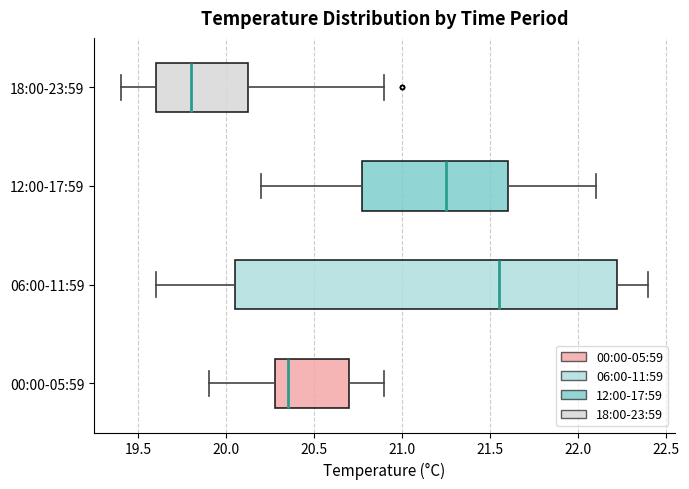

Reading bottom to top, transcribe this box plot: for each box, give where its median line is, the range the box spans, and where its two whiskers end, as read against the x-axis. The values are not printed on the chart, so give them approximately, as read against the axis.

00:00-05:59: median 20.35, box 20.30 to 20.70, whiskers 19.90 to 20.90
06:00-11:59: median 21.55, box 20.05 to 22.25, whiskers 19.60 to 22.40
12:00-17:59: median 21.25, box 20.80 to 21.60, whiskers 20.20 to 22.10
18:00-23:59: median 19.80, box 19.60 to 20.15, whiskers 19.40 to 20.90